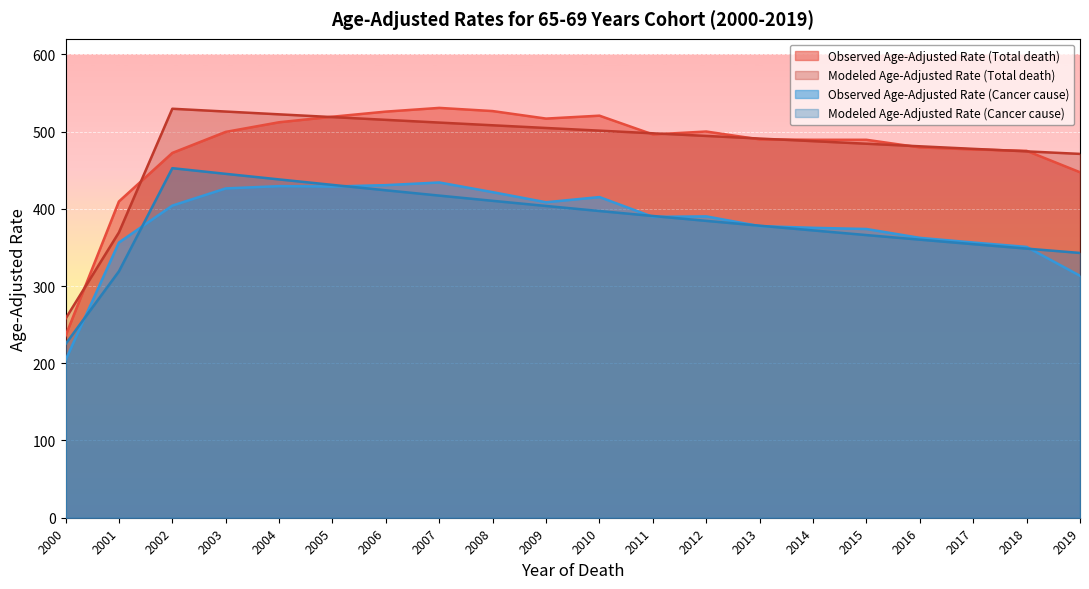

Is the value of Modeled Age-Adjusted Rate (Cancer cause) at 2002 greater than the value of Observed Age-Adjusted Rate (Total death) at 2016?

No